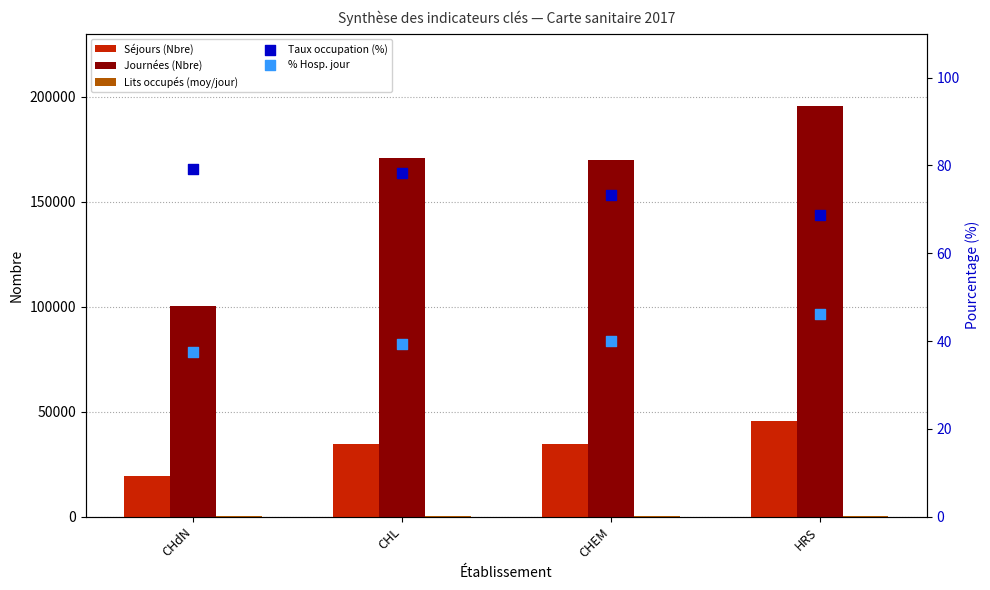

Which series has the largest total across all categories?

Journées (Nbre)